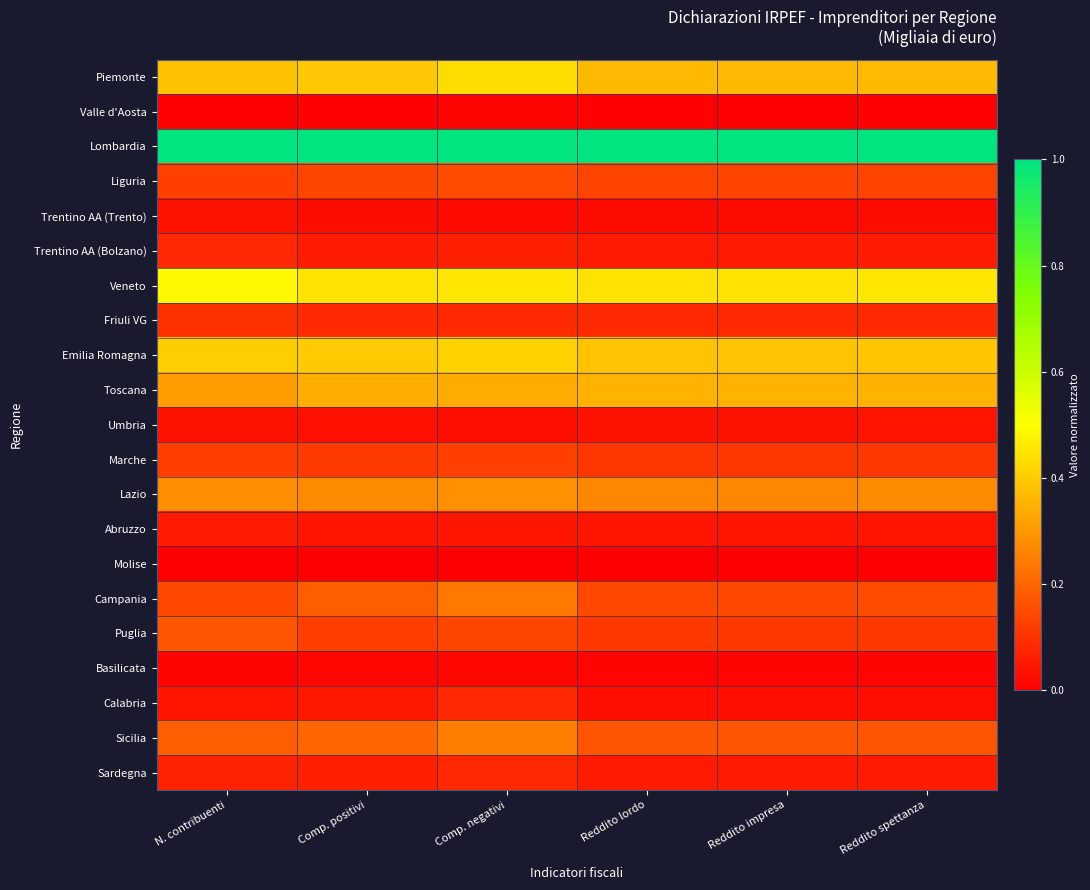

Between N. contribuenti and Comp. positivi, which series saw the biggest shift?

Puglia